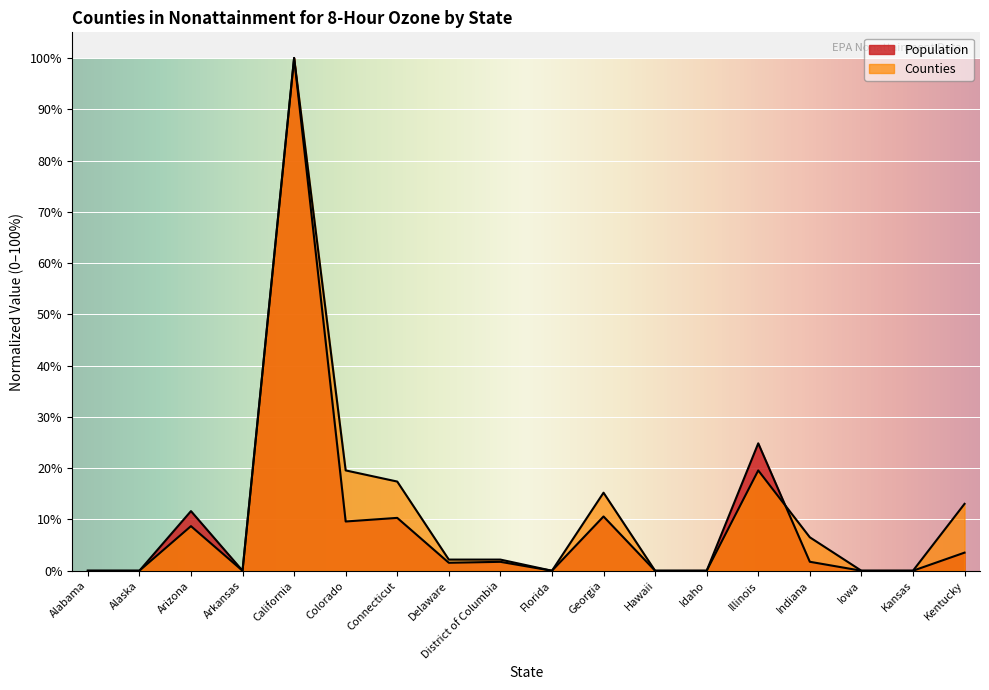

Rank the series by their average value, from highest to lowest.

Counties, Population